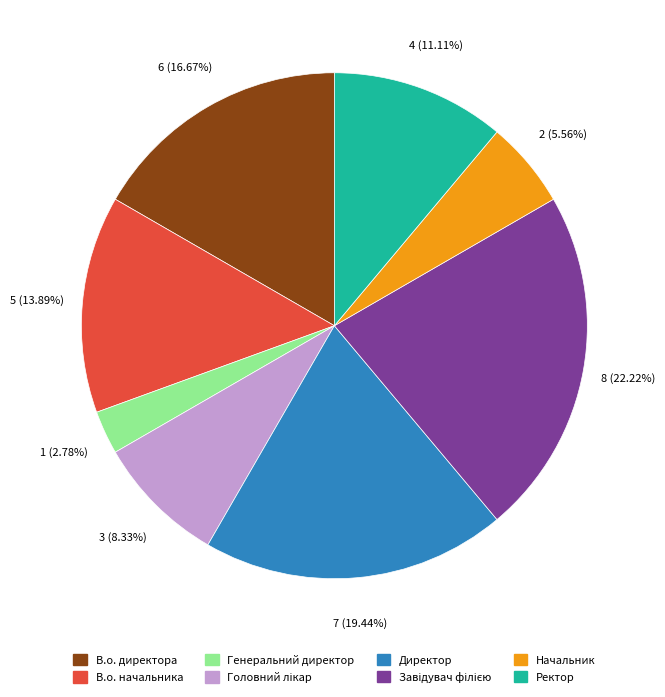

How many segments does this pie chart have?

8